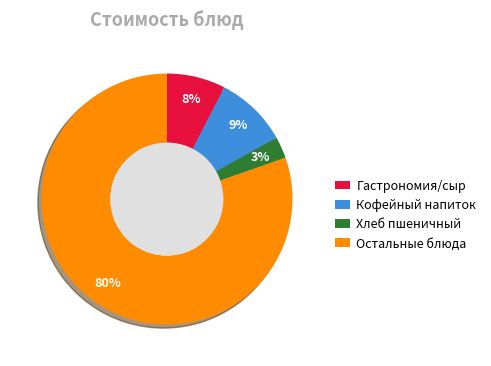

What is the ratio of the value at Хлеб пшеничный to the value at Гастрономия/сыр?

0.4